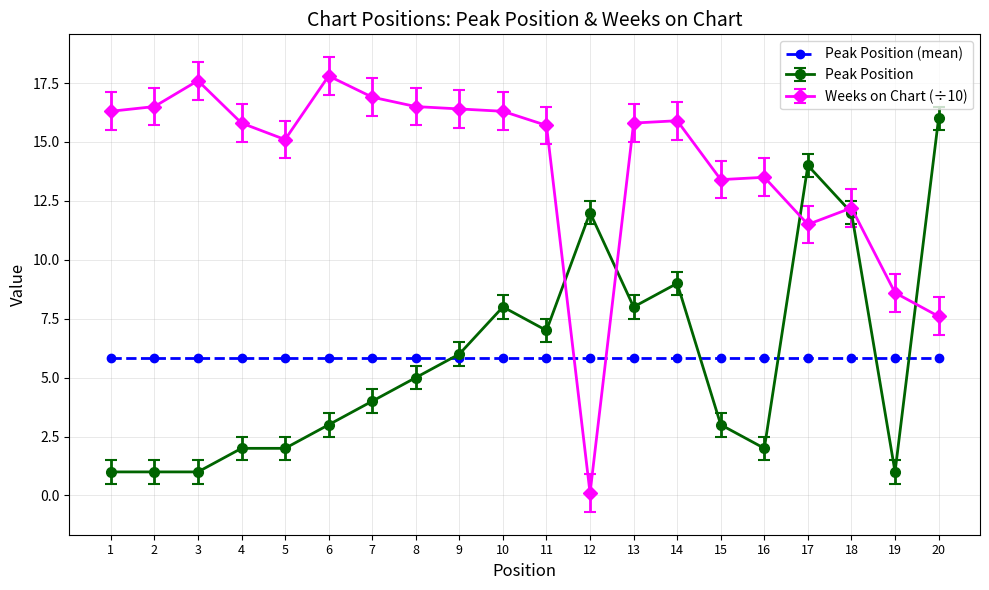

Which series changed the most between 1 and 10?

Peak Position